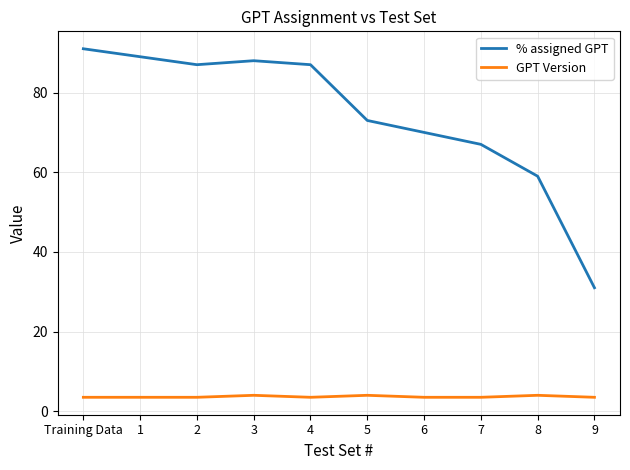

How many distinct data groups are displayed?

2